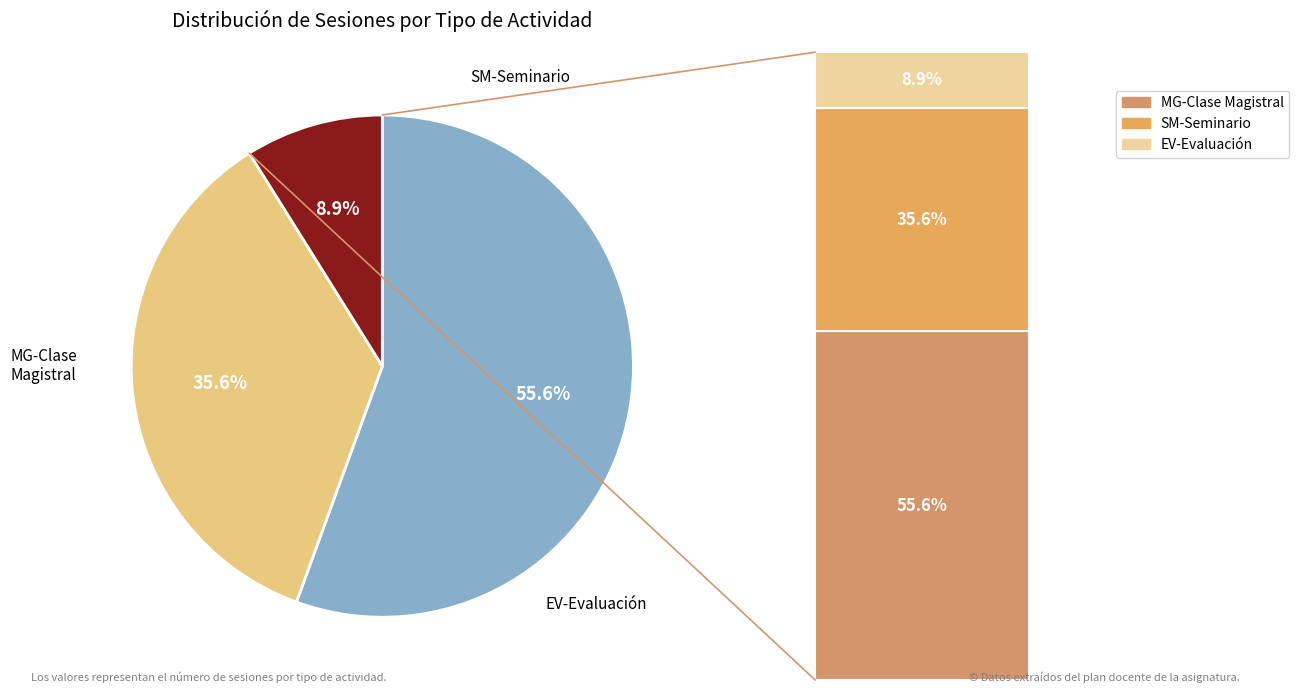

Count the number of slices in the pie.

3